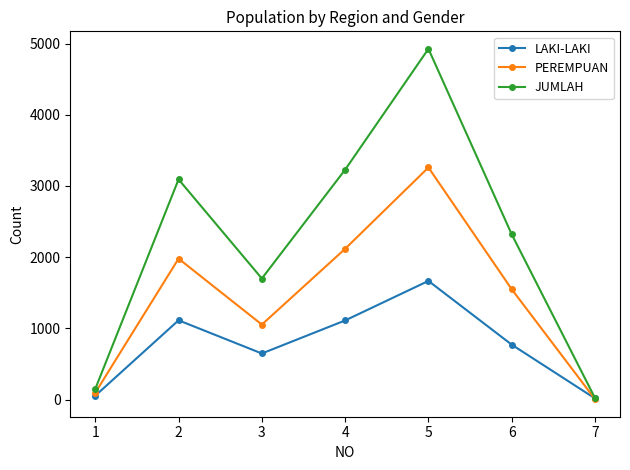

What are all the series names shown in the legend?

LAKI-LAKI, PEREMPUAN, JUMLAH